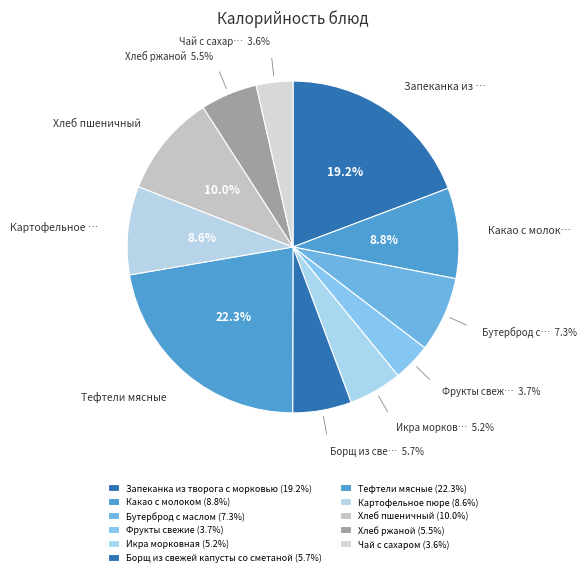

Rank the categories by value from lowest to highest.

Чай с сахаром, Фрукты свежие, Икра морковная, Хлеб ржаной, Борщ из свежей капусты со сметаной, Бутерброд с маслом, Картофельное пюре, Какао с молоком, Хлеб пшеничный, Запеканка из творога с морковью, Тефтели мясные